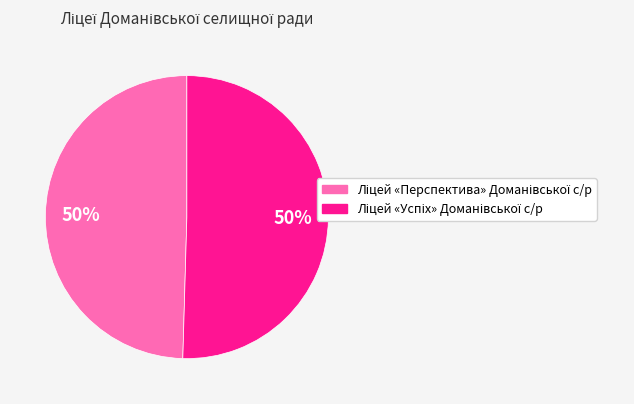

How many slices are in this pie chart?

2